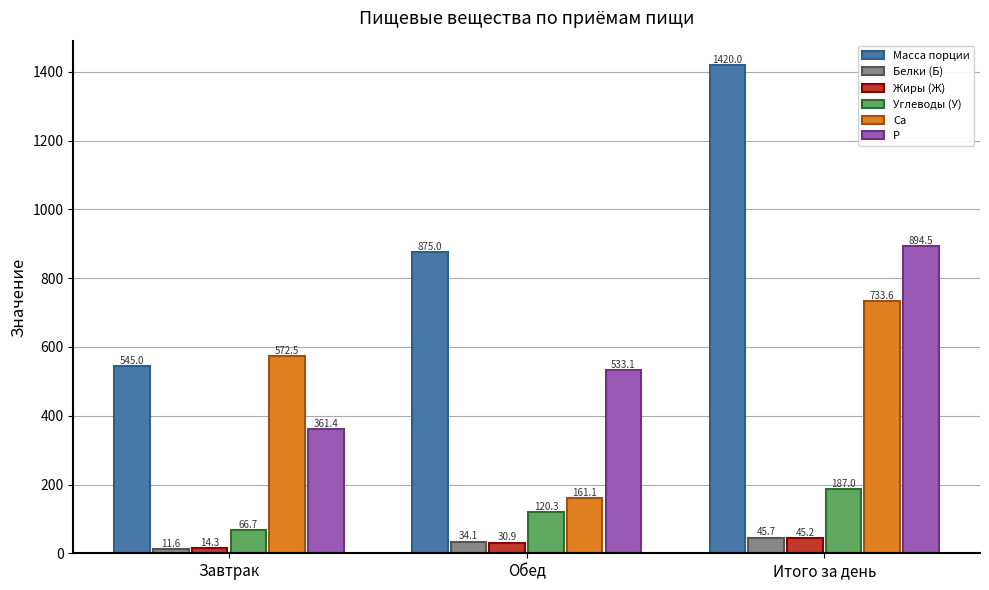

What is the label of the 3rd bar from the right?

Завтрак